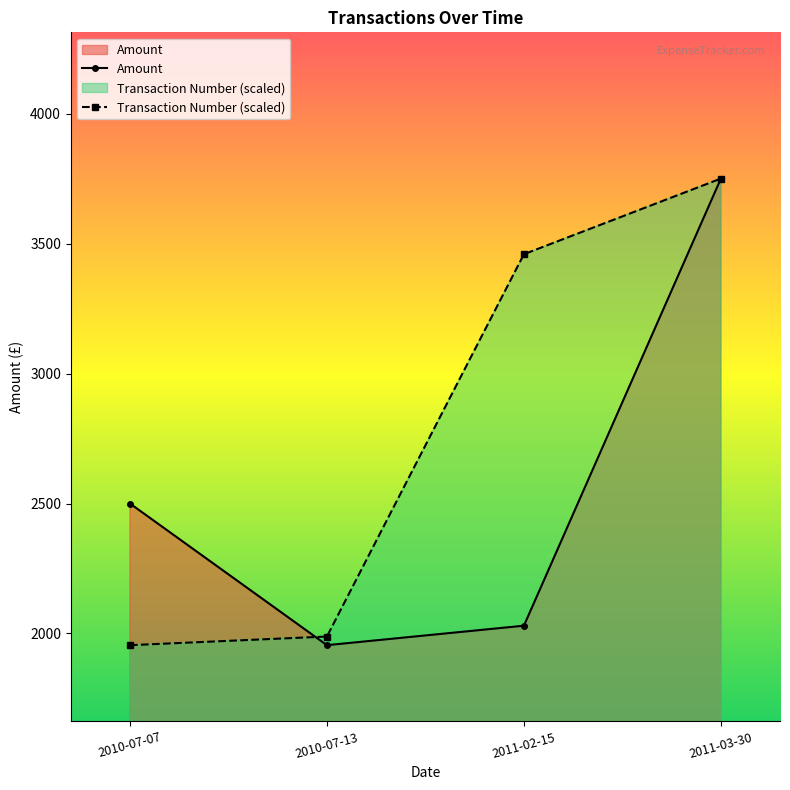

At which label does Transaction Number reach its minimum?

2010-07-07